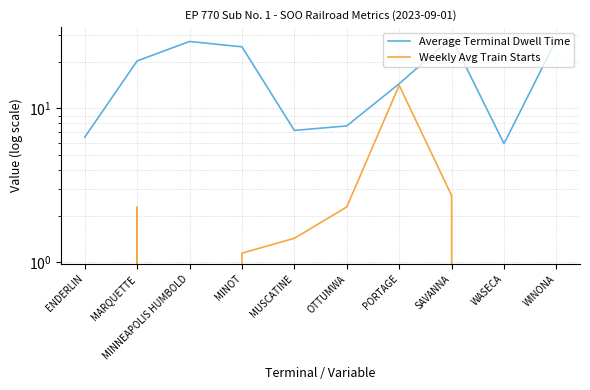

How many positive values does the Weekly Avg Train Starts series have?

6